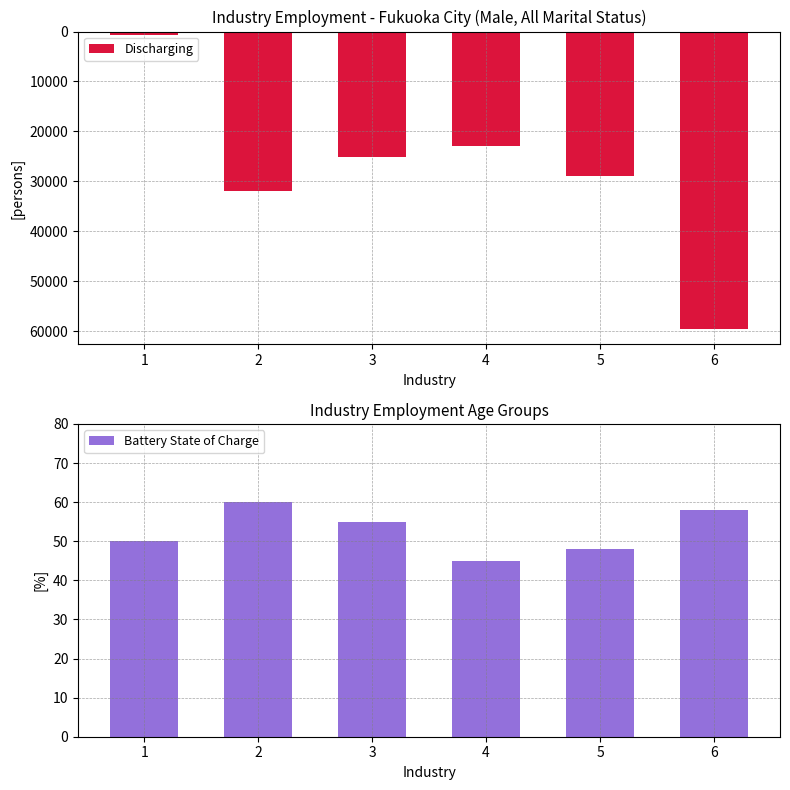

Which series changed the most between 4 and 5?

Discharging